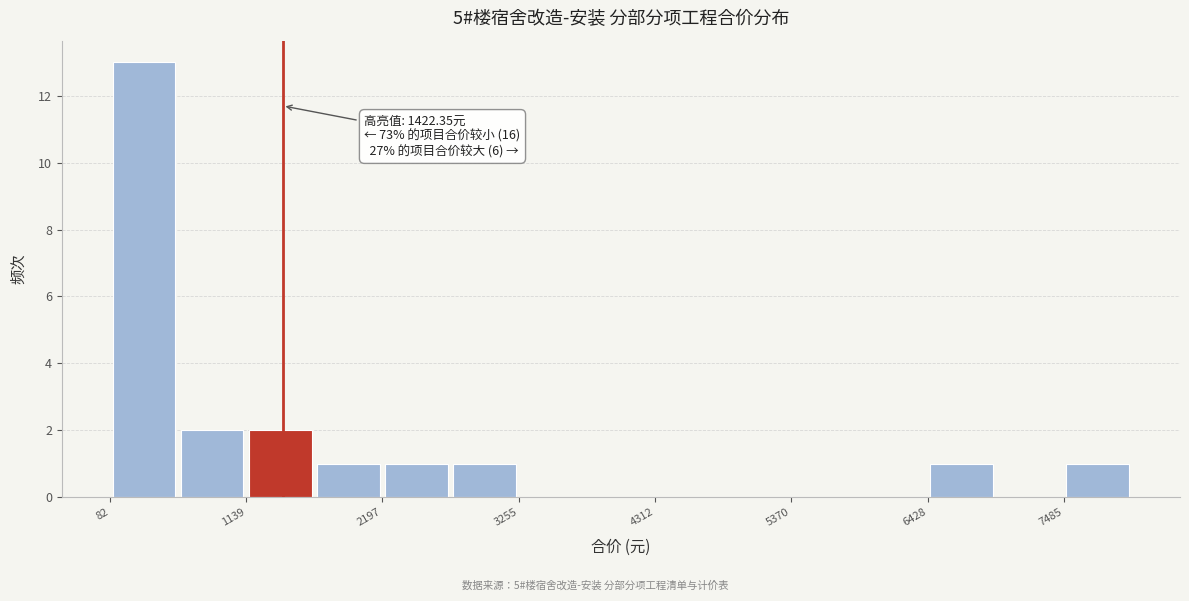

Read against the x-axis, roughly where is the centre of the tallest bar?

400